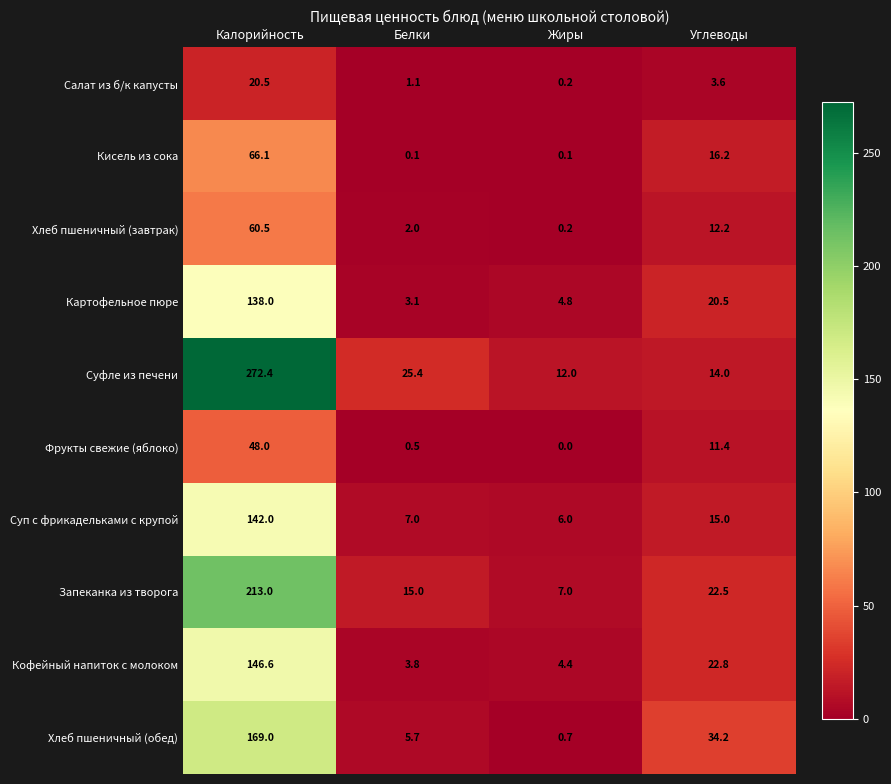

Which series changed the most between Калорийность and Углеводы?

Суфле из печени